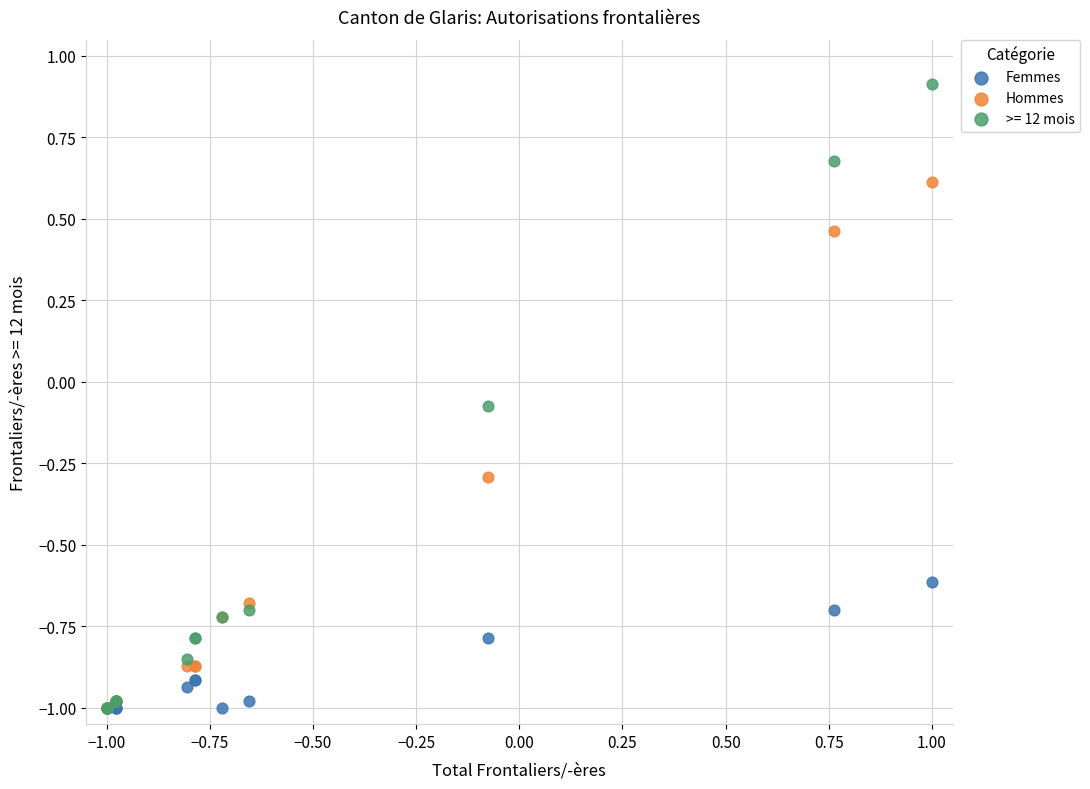

Which series contains the highest Y value?

>= 12 mois